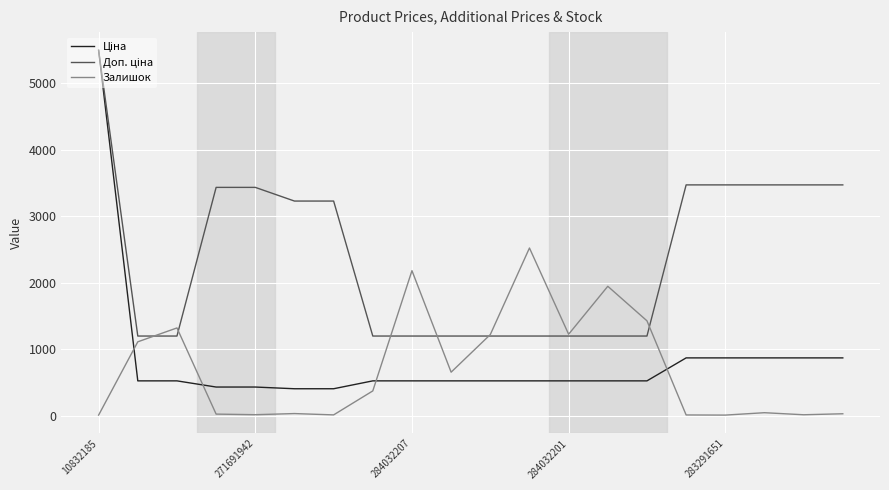

What is the maximum value shown in the chart?

5497.3